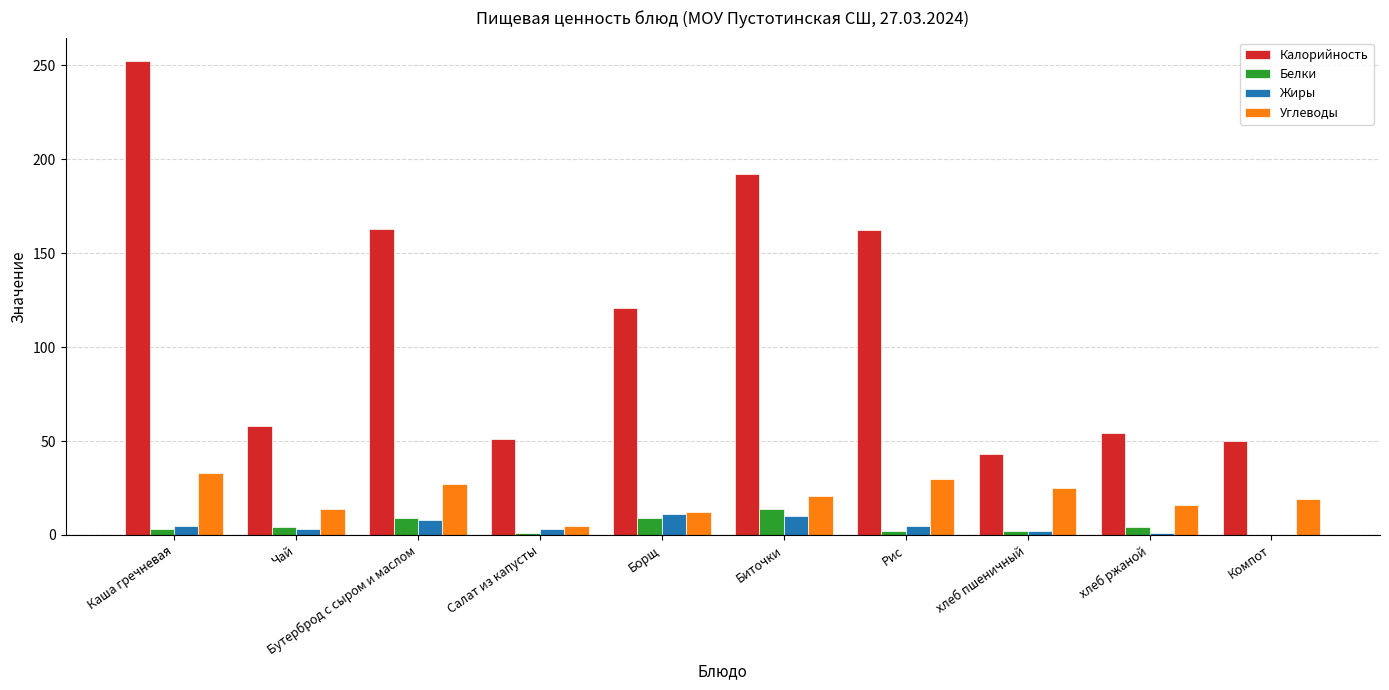

At which label does Калорийность first exceed 121?

Каша гречневая